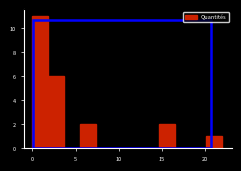

Read against the x-axis, roughly where is the centre of the tallest bar?

1.0